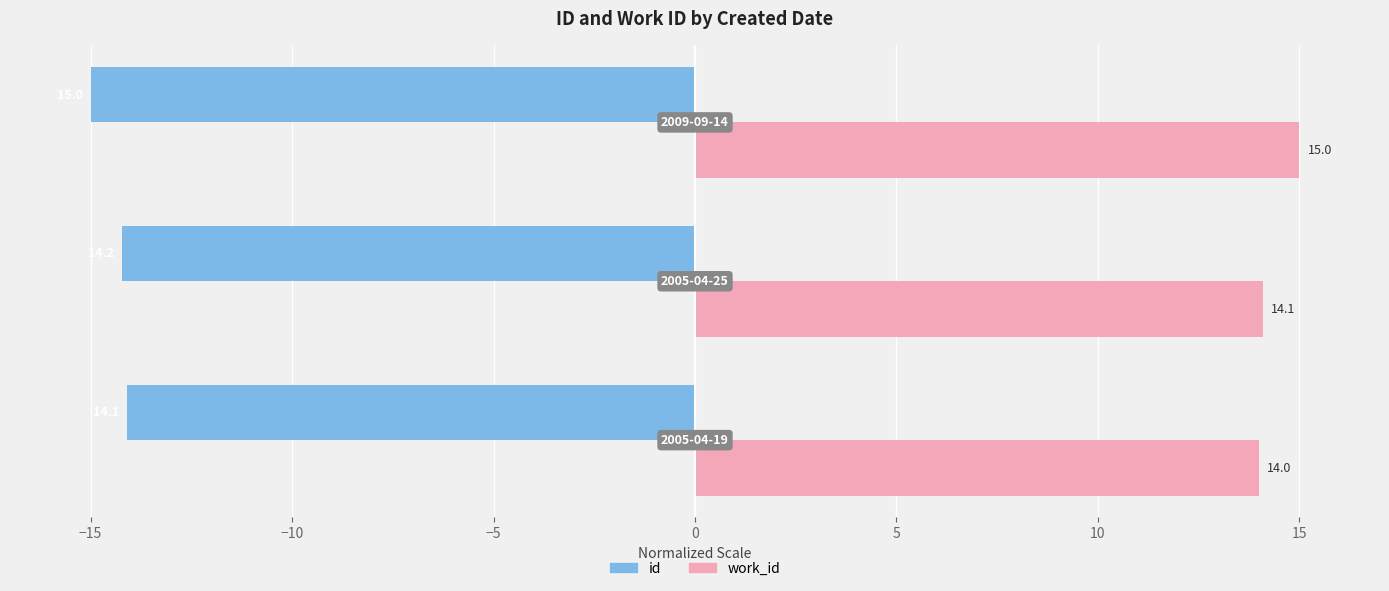

Which series has the largest total across all categories?

work_id